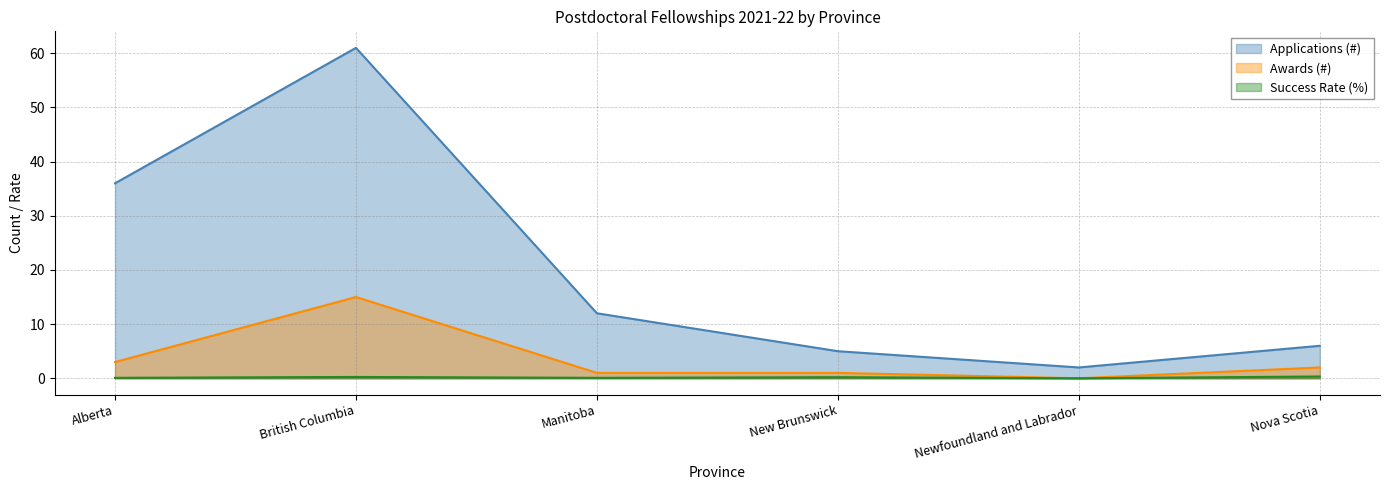

Is the value of Applications (#) at Nova Scotia greater than the value of Awards (#) at Manitoba?

Yes